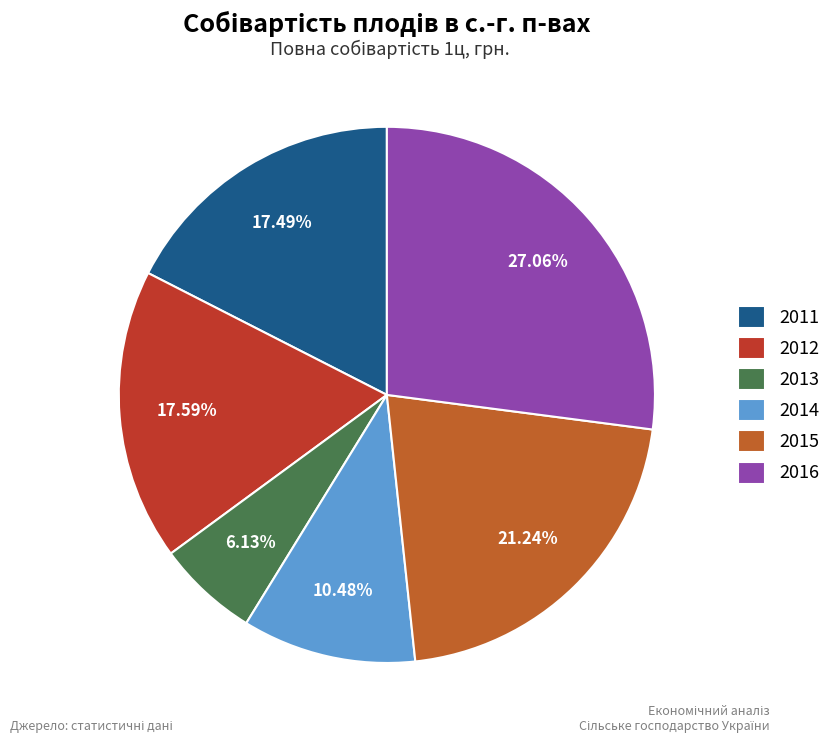

What percentage is NOT represented by 2012?

82.4%